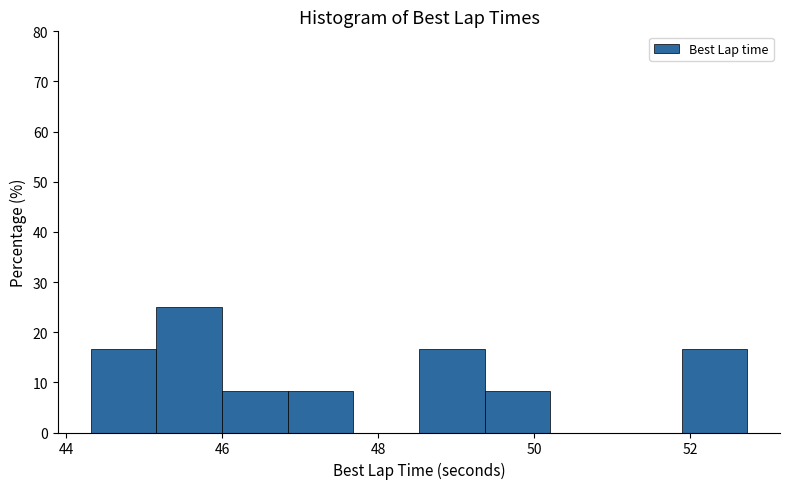

Reading left to right, list every bar in this chart as the range it spans on the x-axis followed by its height. Neither the bar edges nor the heights are printed on the chart, so give them approximately, as read against the axes.

44.4 to 45.2: 17
45.2 to 46.0: 25
46.0 to 46.8: 8
46.8 to 47.6: 8
47.6 to 48.6: 0
48.6 to 49.4: 17
49.4 to 50.2: 8
50.2 to 51.0: 0
51.0 to 51.8: 0
51.8 to 52.8: 17